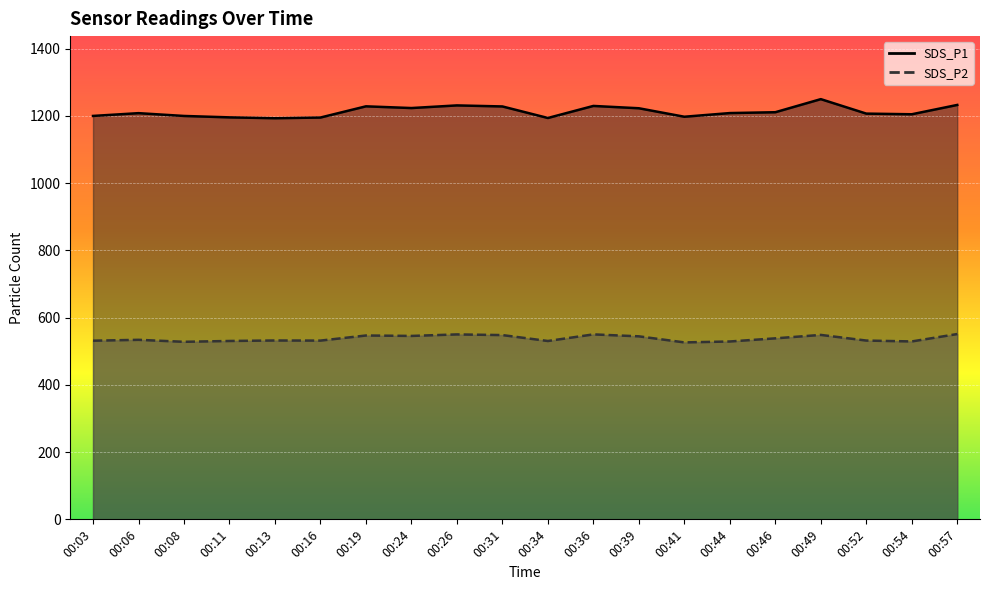

How many categories are shown in the chart?

20